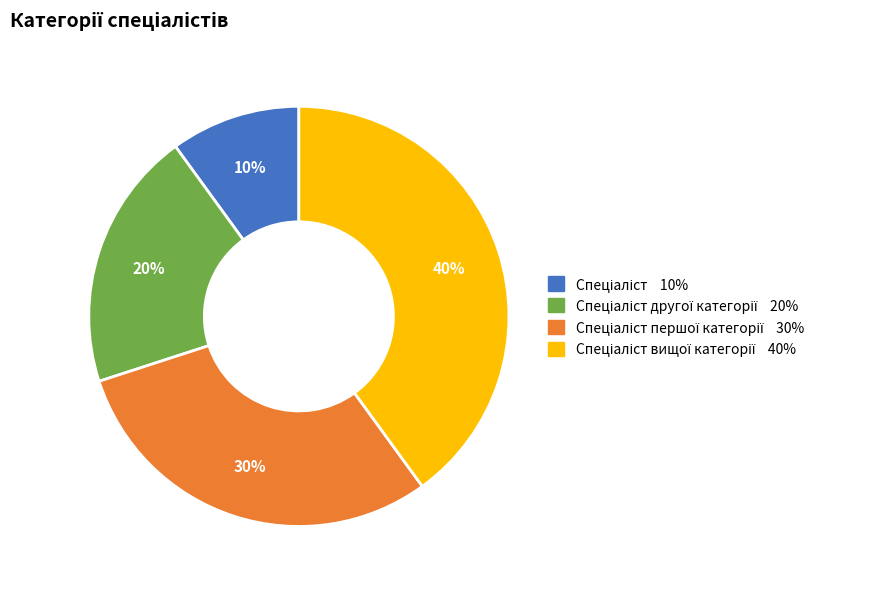

How many segments does this pie chart have?

4